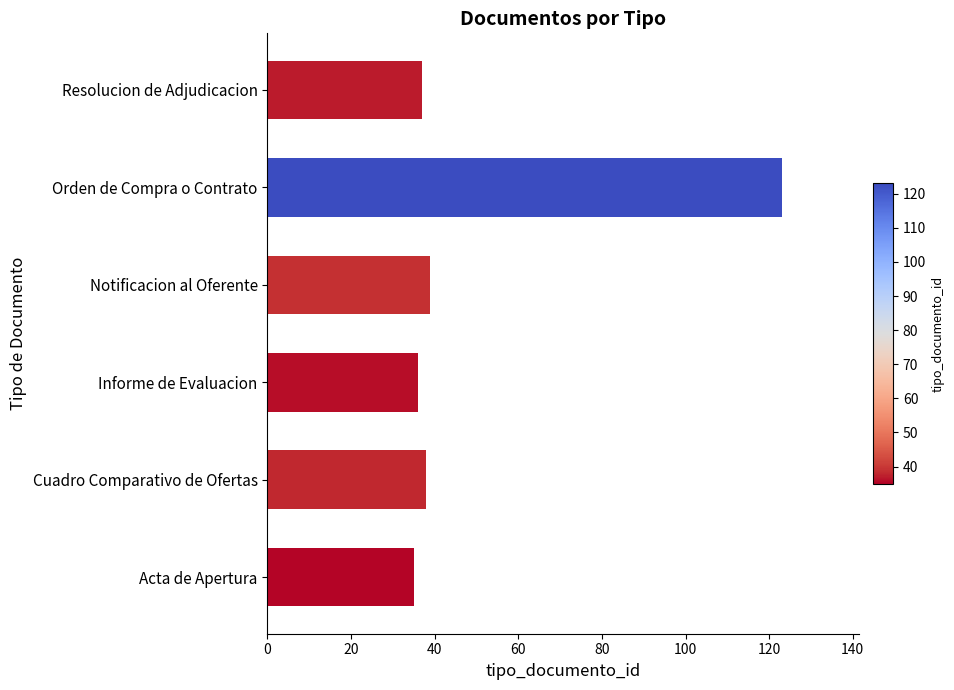

What is the approximate value at Resolucion de Adjudicacion?

37